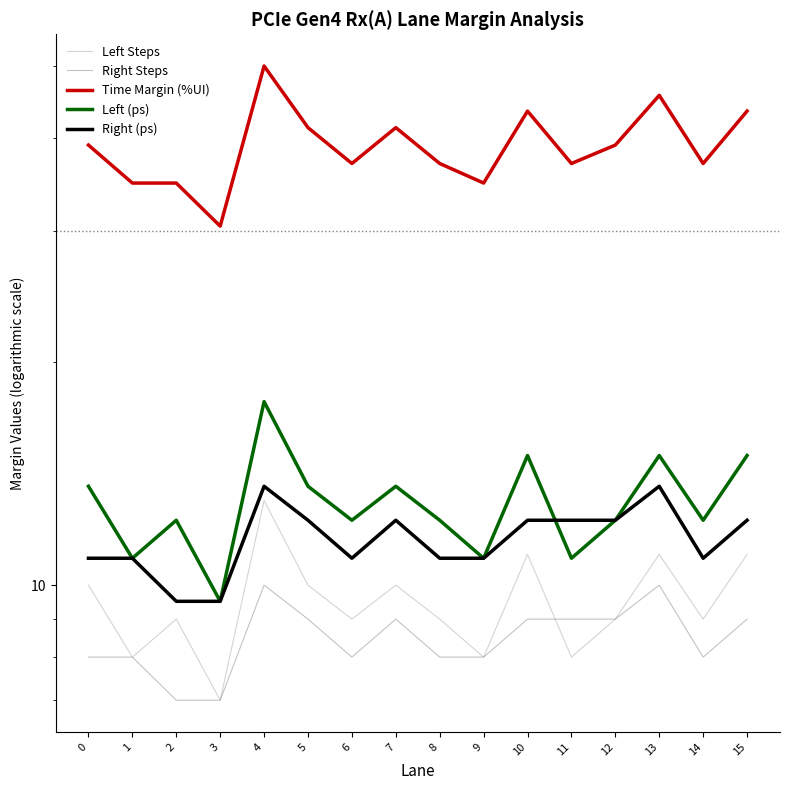

Where is the first local maximum for Time Margin (%UI)?

2